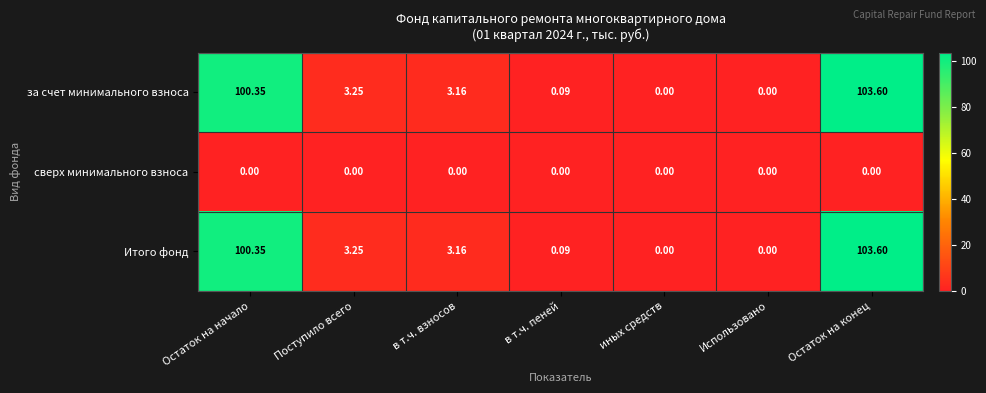

At which category is the sum across all series the highest?

Остаток на конец